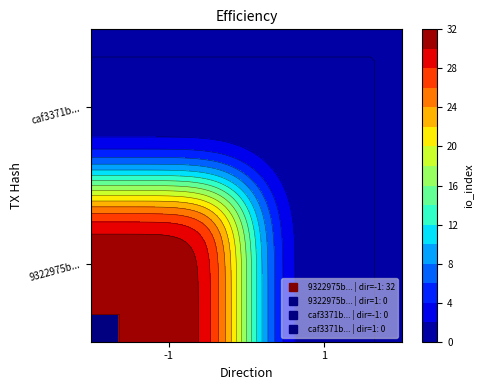

How many categories are shown in the chart?

2